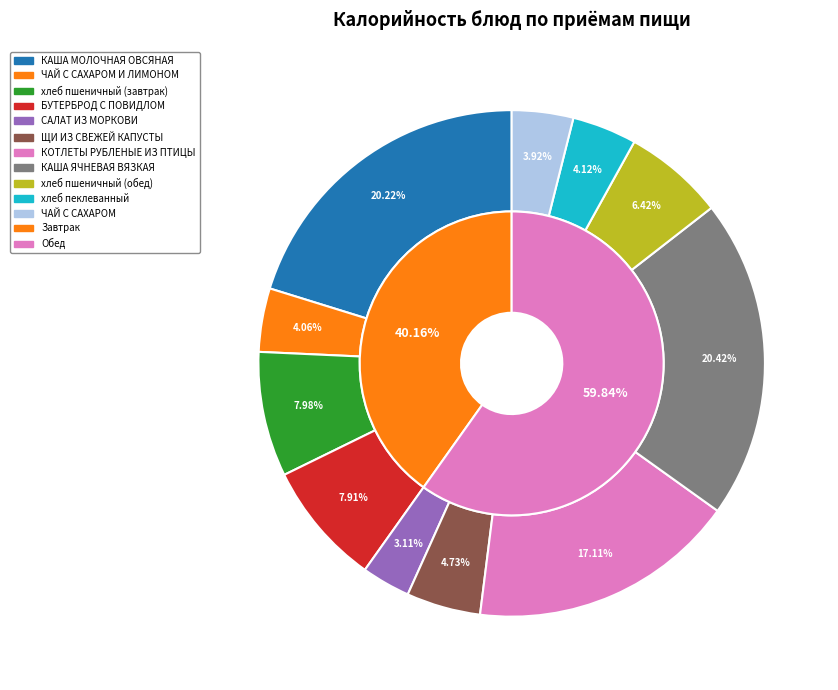

What percentage is the КОТЛЕТЫ РУБЛЕНЫЕ ИЗ ПТИЦЫ slice, to the nearest percent?

17%